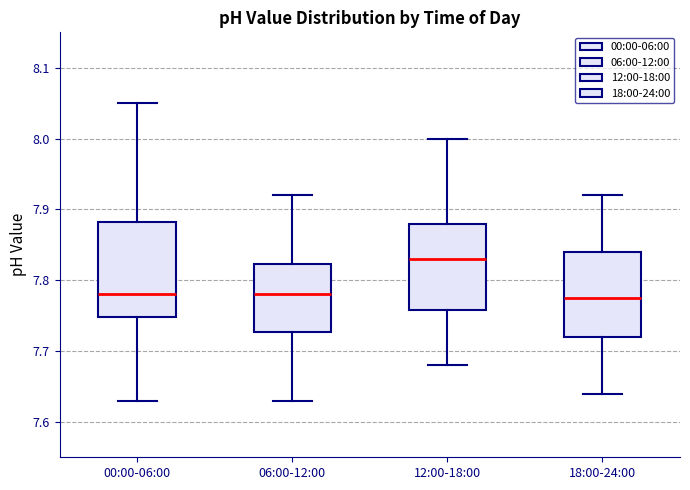

Where does the upper whisker of the box for 18:00-24:00 end on the y-axis? The values are not printed on the chart, so give them approximately, as read against the axis.

7.92